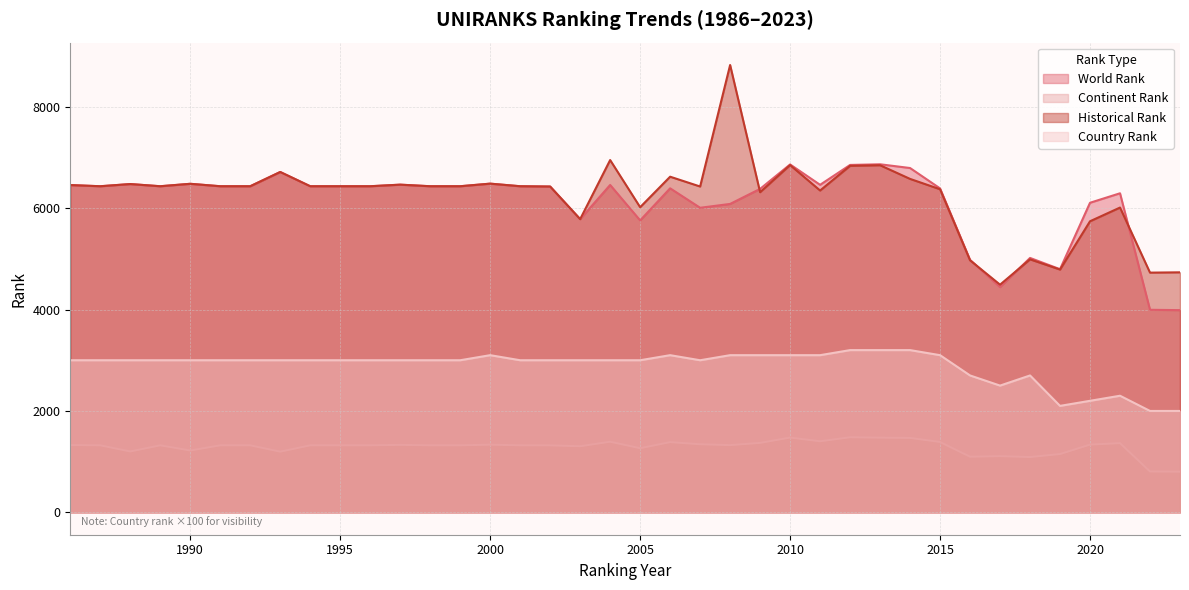

True or false: historical rank and continent rank cross at least once.

False